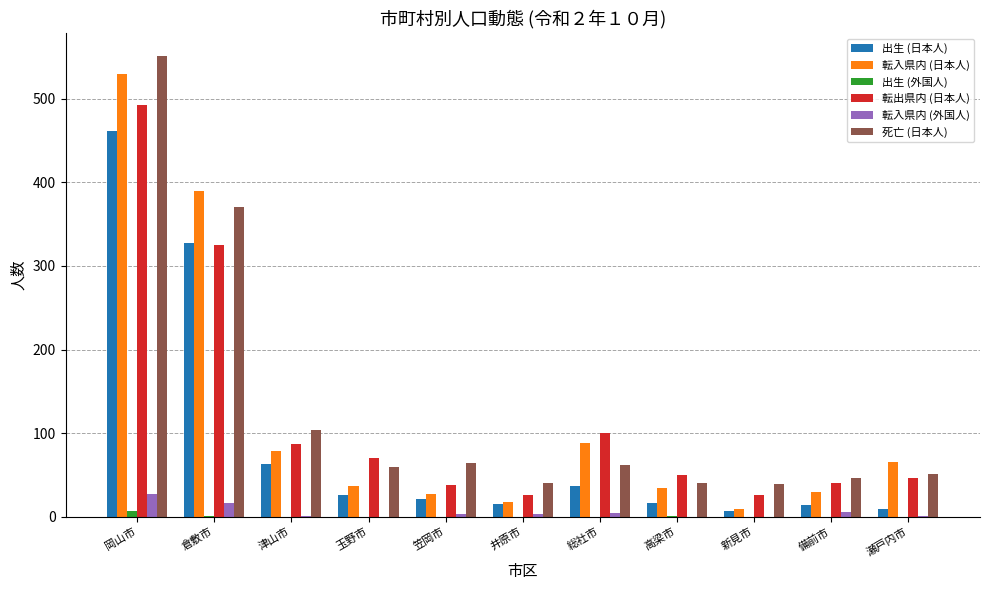

At which category is the sum across all series the highest?

岡山市